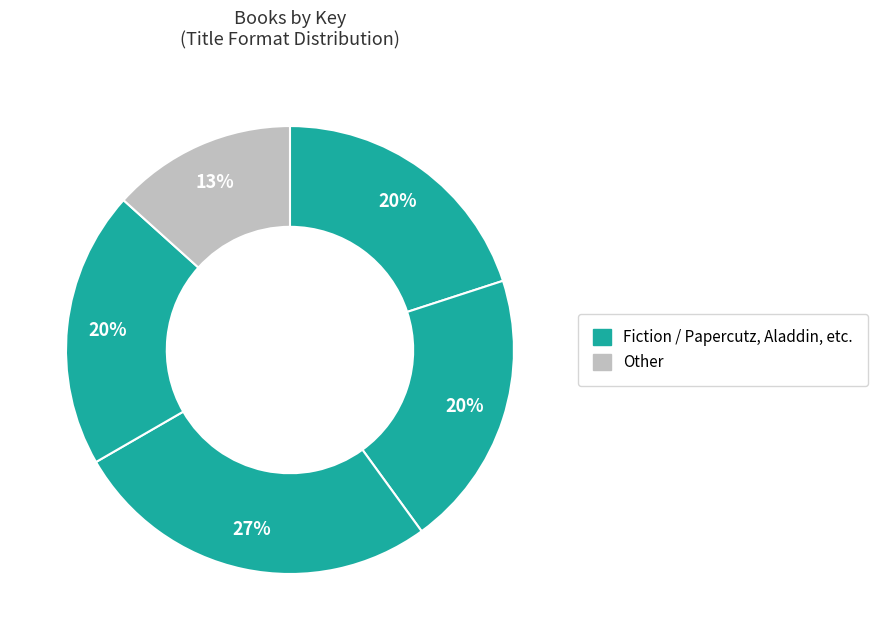

Count the number of slices in the pie.

5